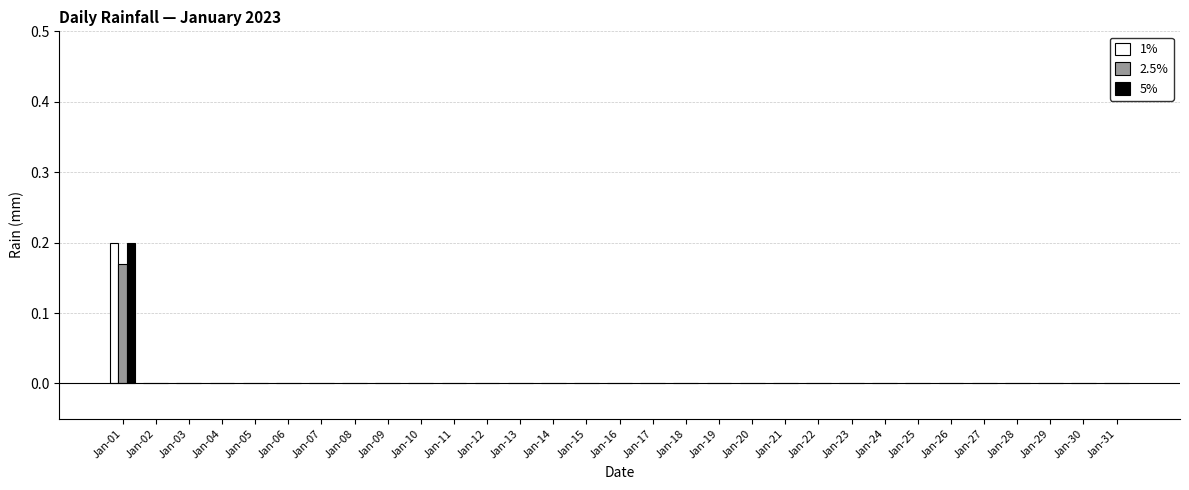

Which category has the highest value across all series?

Jan-01